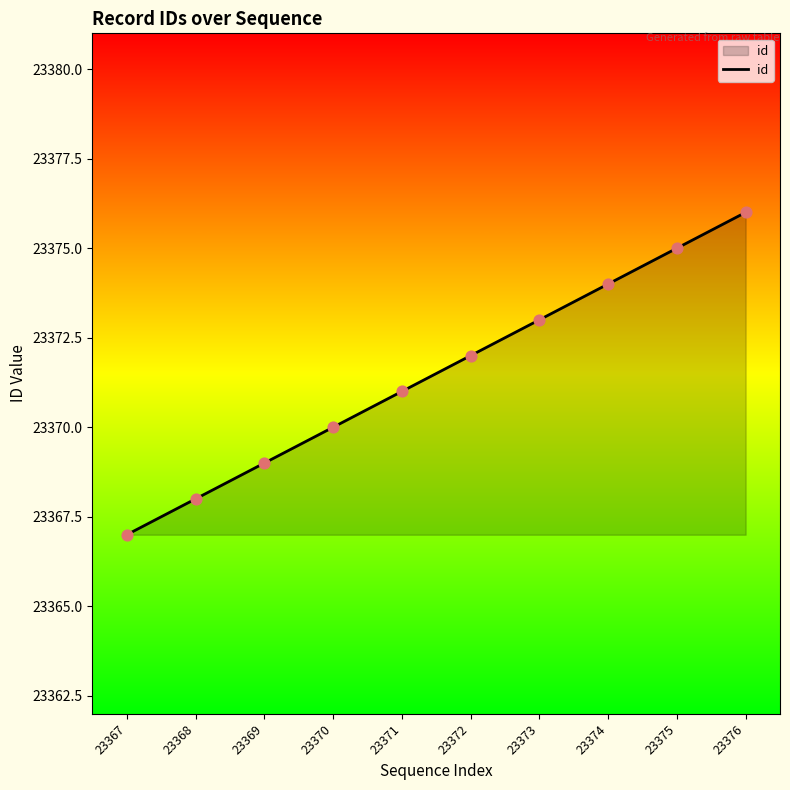

Which has a higher value, 23372 or 23373?

23373